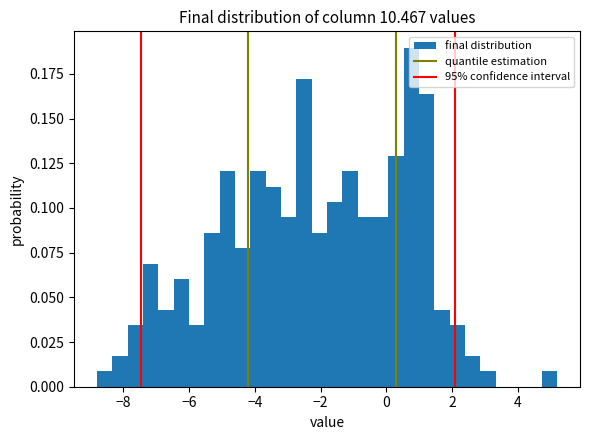

Read against the x-axis, roughly where is the centre of the tallest bar?

0.8